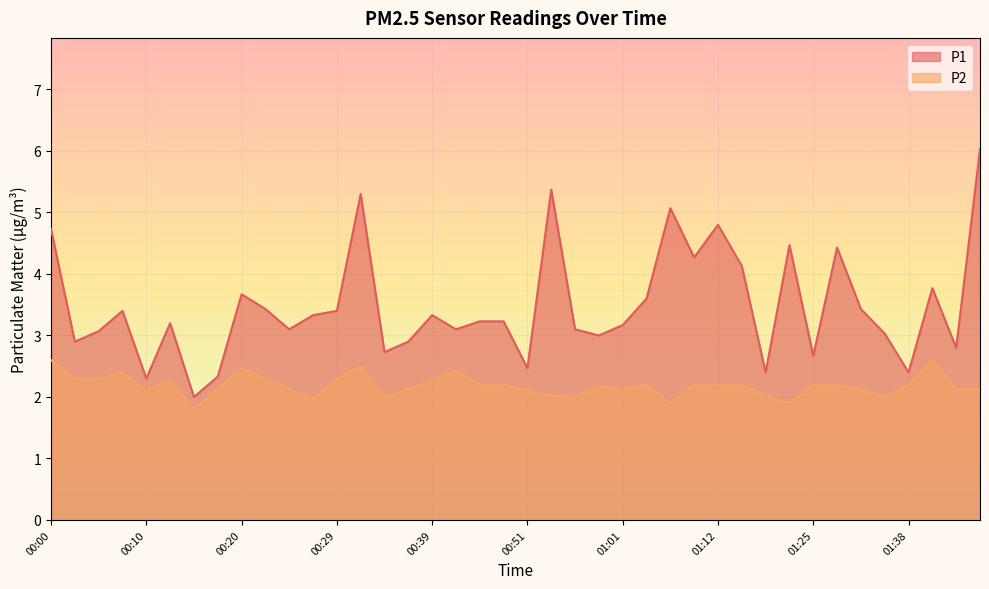

True or false: P2 and P1 cross at least once.

False